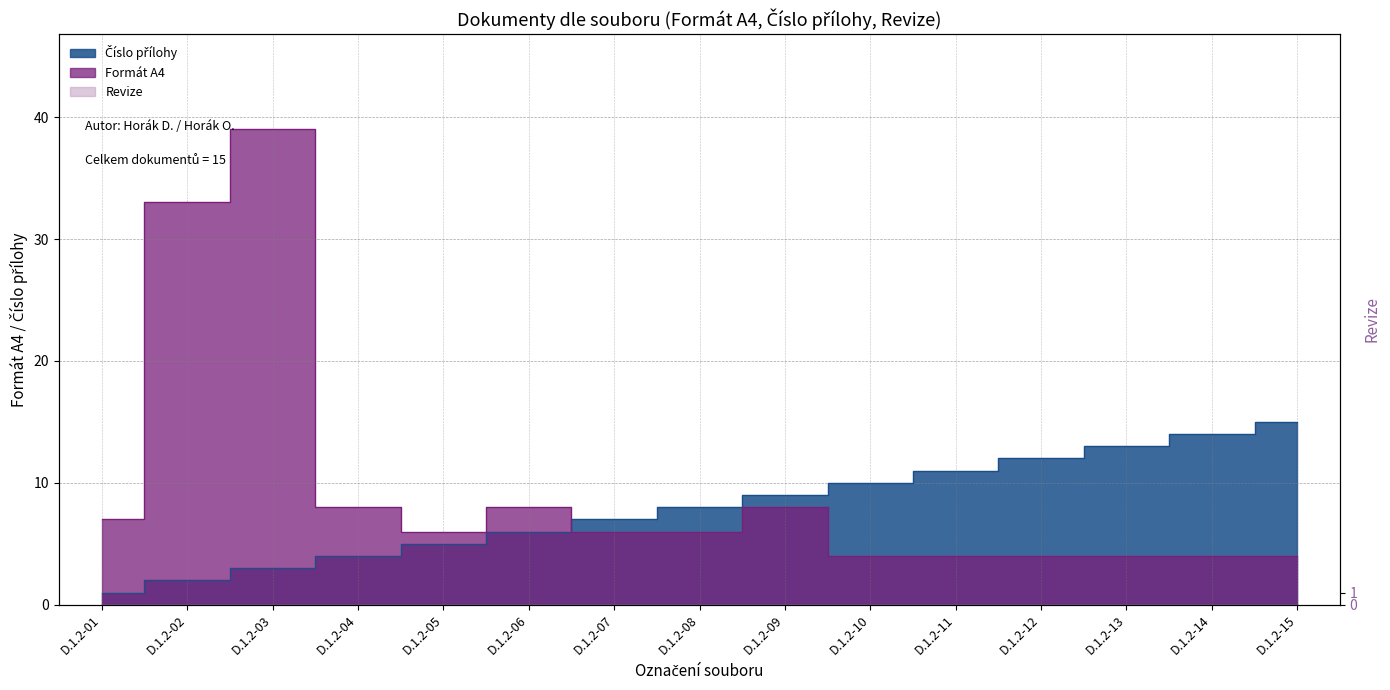

Between D.1.2-04 and D.1.2-11, which is larger?

D.1.2-11